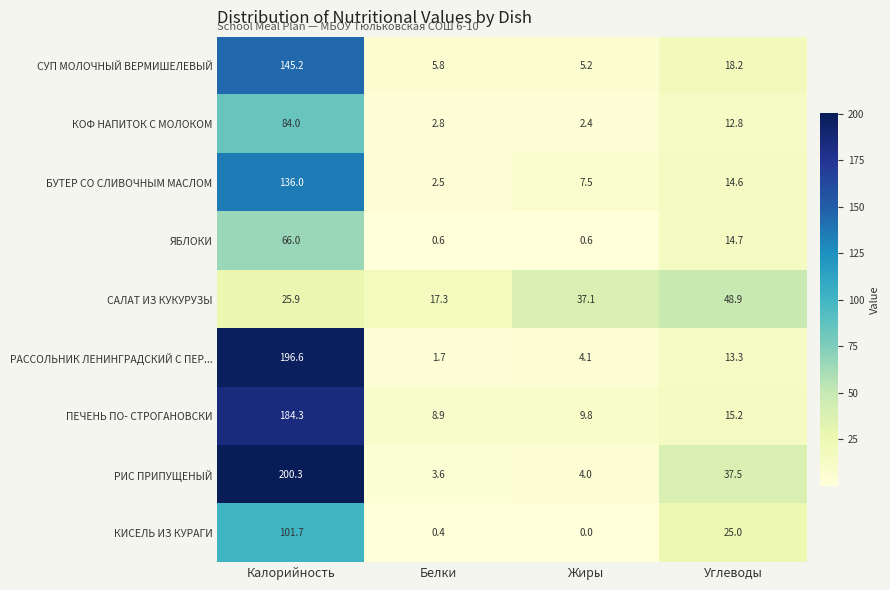

The ПЕЧЕНЬ ПО- СТРОГАНОВСКИ series shows 3.2 at Жиры. True or false?

False